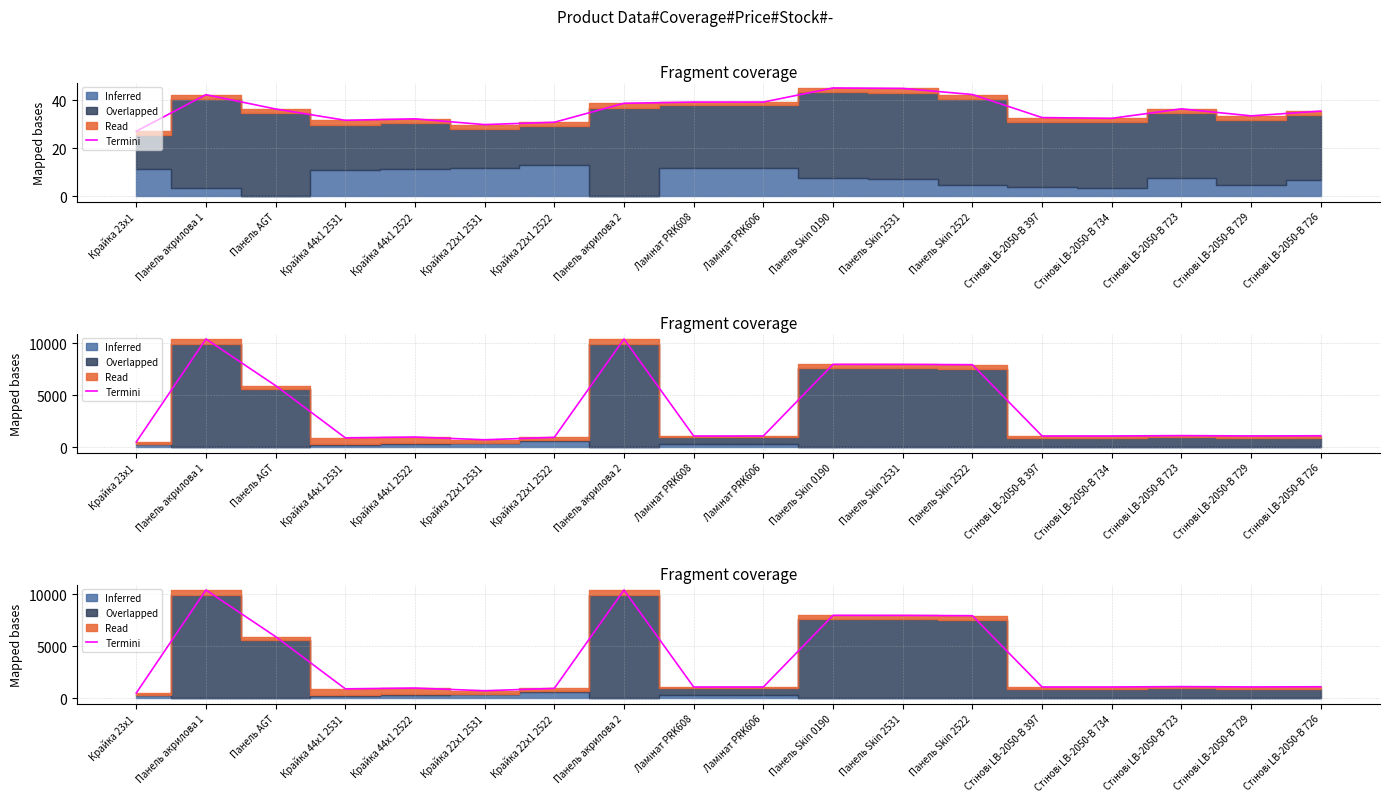

Which label corresponds to the largest value in the chart?

Панель акрилова 1